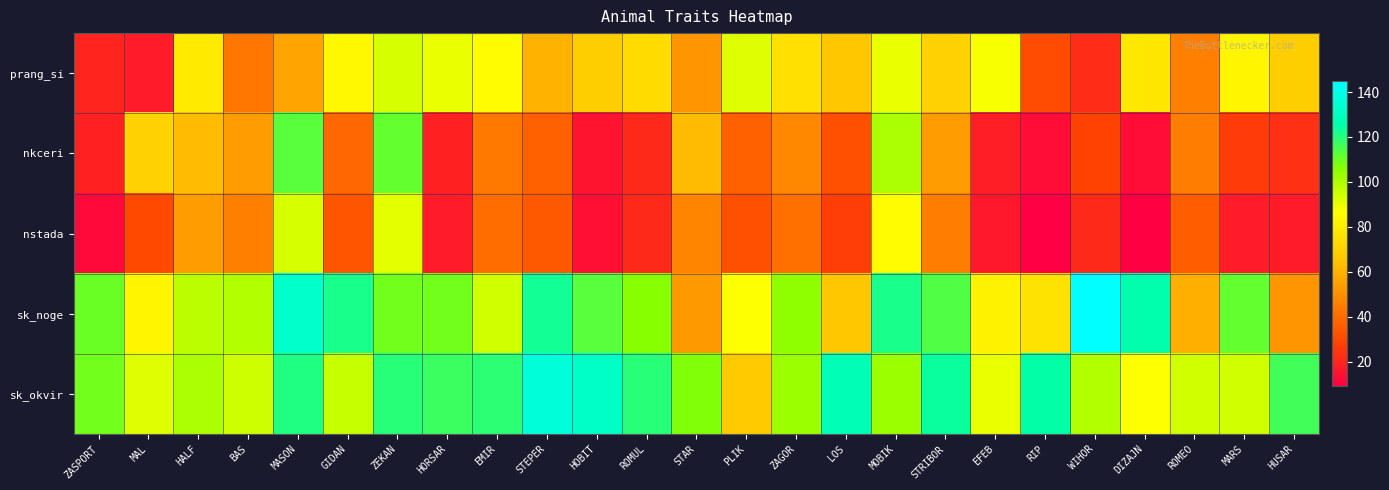

Reading left to right, transcribe all the data shown in this chart.

prang_si: ZASPORT=20	MAL=17	HALF=79	BAS=43	MASON=56	GIDAN=84	ZEKAN=93	HORSAR=90	EMIR=85	STEPER=60	HOBIT=68	ROMUL=73	STAR=52	PLIK=92	ZAGOR=75	LOS=66	MOBIK=90	STRIBOR=70	EFEB=88	RIP=31	WIHOR=22	DIZAJN=78	ROMEO=46	MARS=83	HUSAR=68
nkceri: ZASPORT=19	MAL=70	HALF=63	BAS=54	MASON=113	GIDAN=39	ZEKAN=111	HORSAR=19	EMIR=44	STEPER=37	HOBIT=15	ROMUL=21	STAR=63	PLIK=37	ZAGOR=48	LOS=32	MOBIK=100	STRIBOR=54	EFEB=18	RIP=13	WIHOR=28	DIZAJN=13	ROMEO=45	MARS=26	HUSAR=23
nstada: ZASPORT=12	MAL=30	HALF=54	BAS=46	MASON=93	GIDAN=33	ZEKAN=91	HORSAR=17	EMIR=40	STEPER=35	HOBIT=14	ROMUL=21	STAR=47	PLIK=32	ZAGOR=41	LOS=27	MOBIK=85	STRIBOR=45	EFEB=16	RIP=9	WIHOR=21	DIZAJN=10	ROMEO=36	MARS=17	HUSAR=17
sk_noge: ZASPORT=110	MAL=83	HALF=98	BAS=99	MASON=133	GIDAN=122	ZEKAN=109	HORSAR=109	EMIR=94	STEPER=123	HOBIT=113	ROMUL=106	STAR=53	PLIK=87	ZAGOR=105	LOS=66	MOBIK=122	STRIBOR=114	EFEB=82	RIP=76	WIHOR=145	DIZAJN=126	ROMEO=59	MARS=111	HUSAR=52
sk_okvir: ZASPORT=109	MAL=92	HALF=100	BAS=95	MASON=121	GIDAN=96	ZEKAN=120	HORSAR=117	EMIR=119	STEPER=136	HOBIT=132	ROMUL=120	STAR=107	PLIK=67	ZAGOR=103	LOS=128	MOBIK=103	STRIBOR=124	EFEB=90	RIP=125	WIHOR=99	DIZAJN=87	ROMEO=94	MARS=94	HUSAR=116